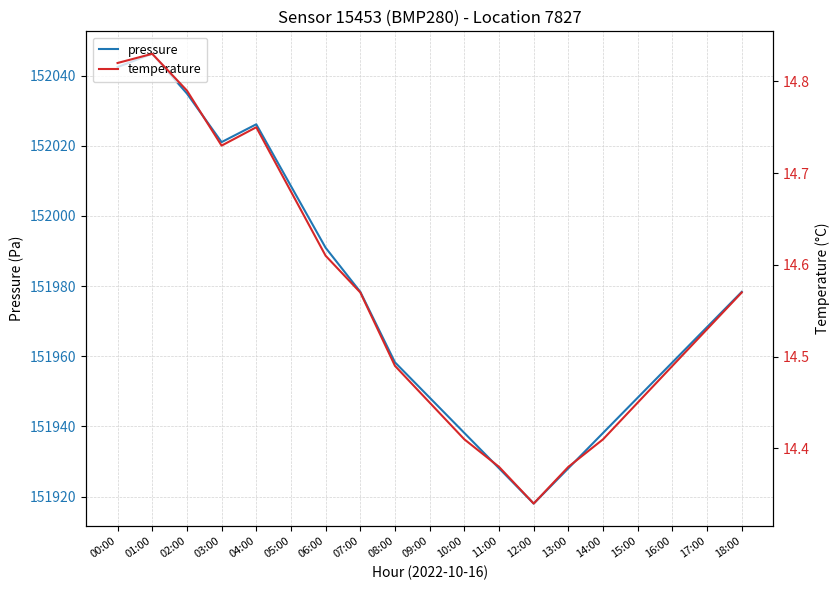

What is the spread (max minus min) of values at 09:00?

151933.8